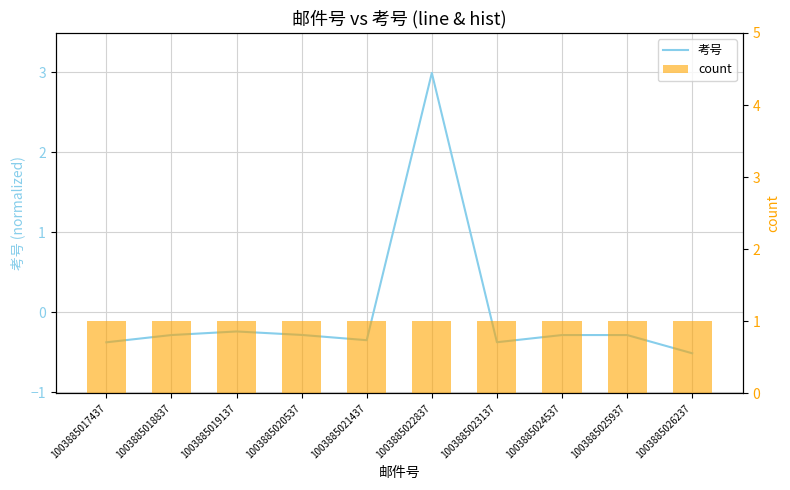

How many groups of bars are there?

10